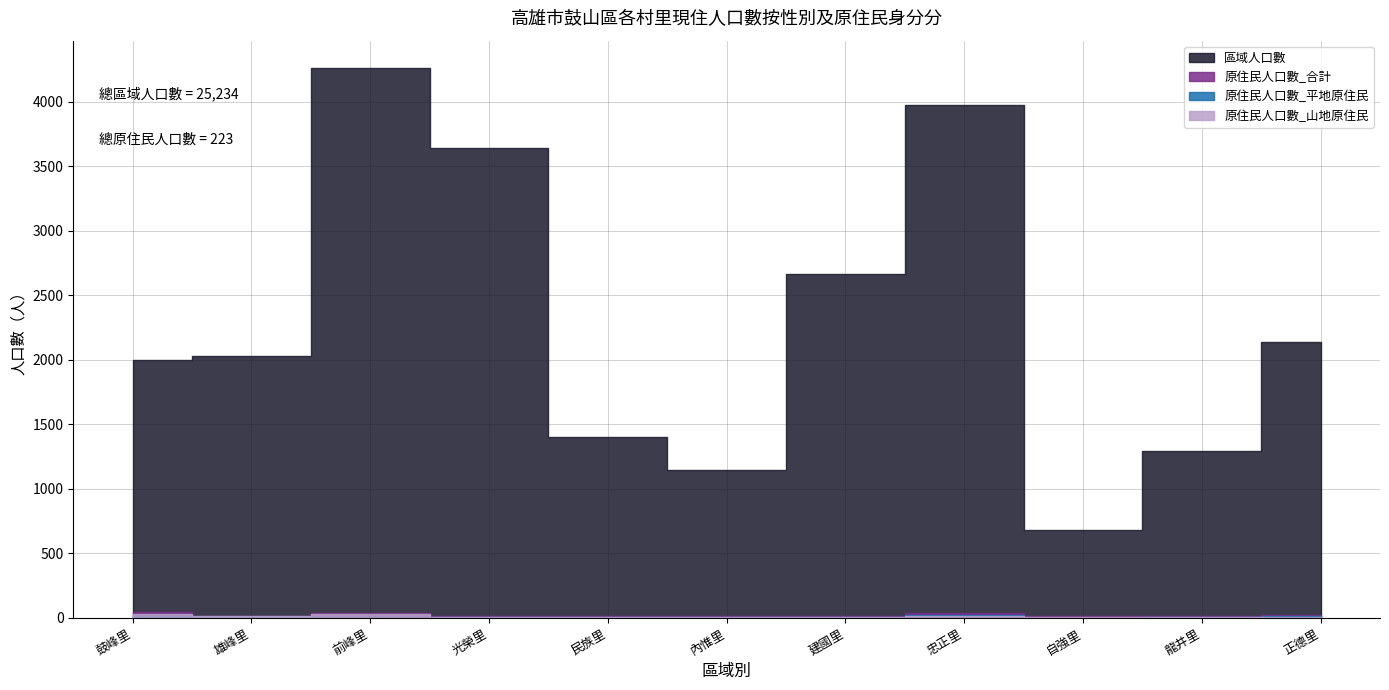

At which category is the sum across all series the highest?

前峰里